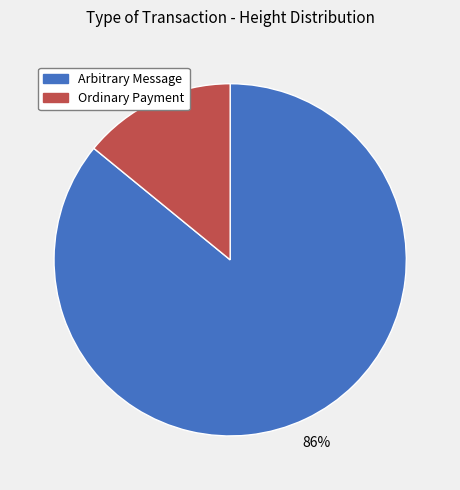

How many segments does this pie chart have?

2